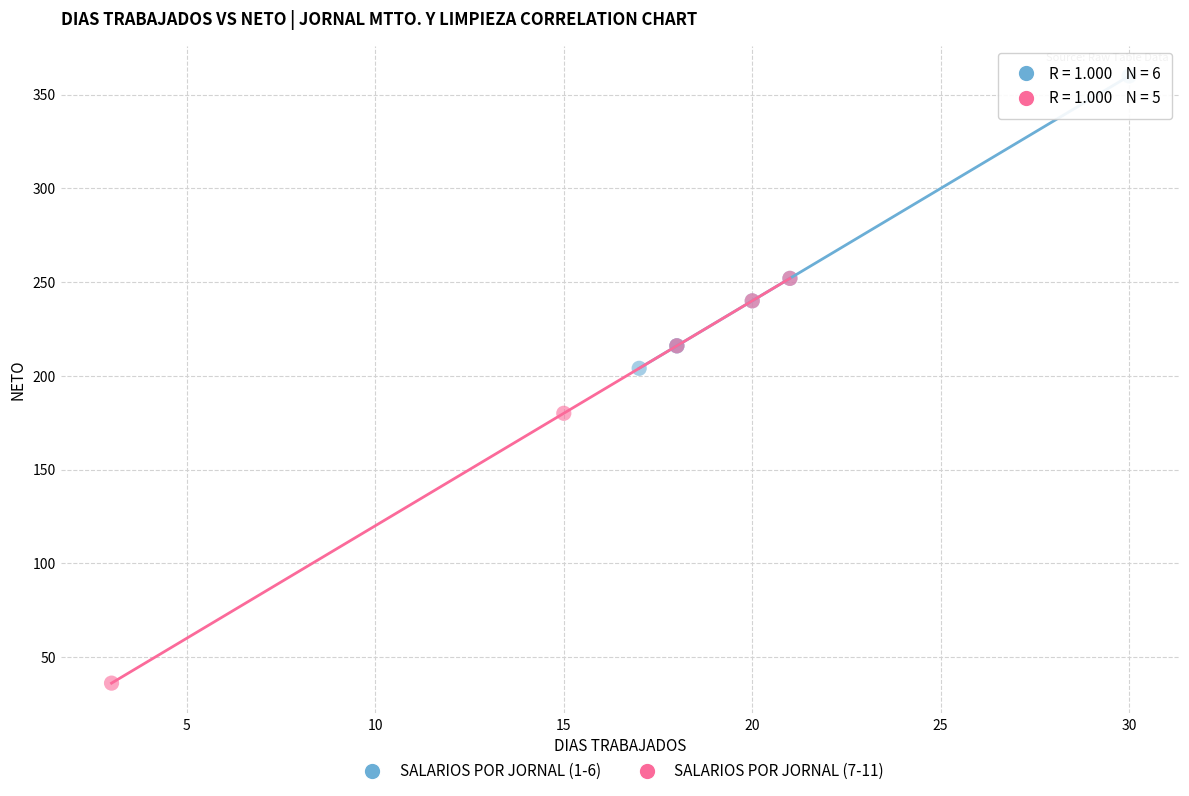

Which series reaches the maximum Y coordinate?

SALARIOS POR JORNAL (1-6)